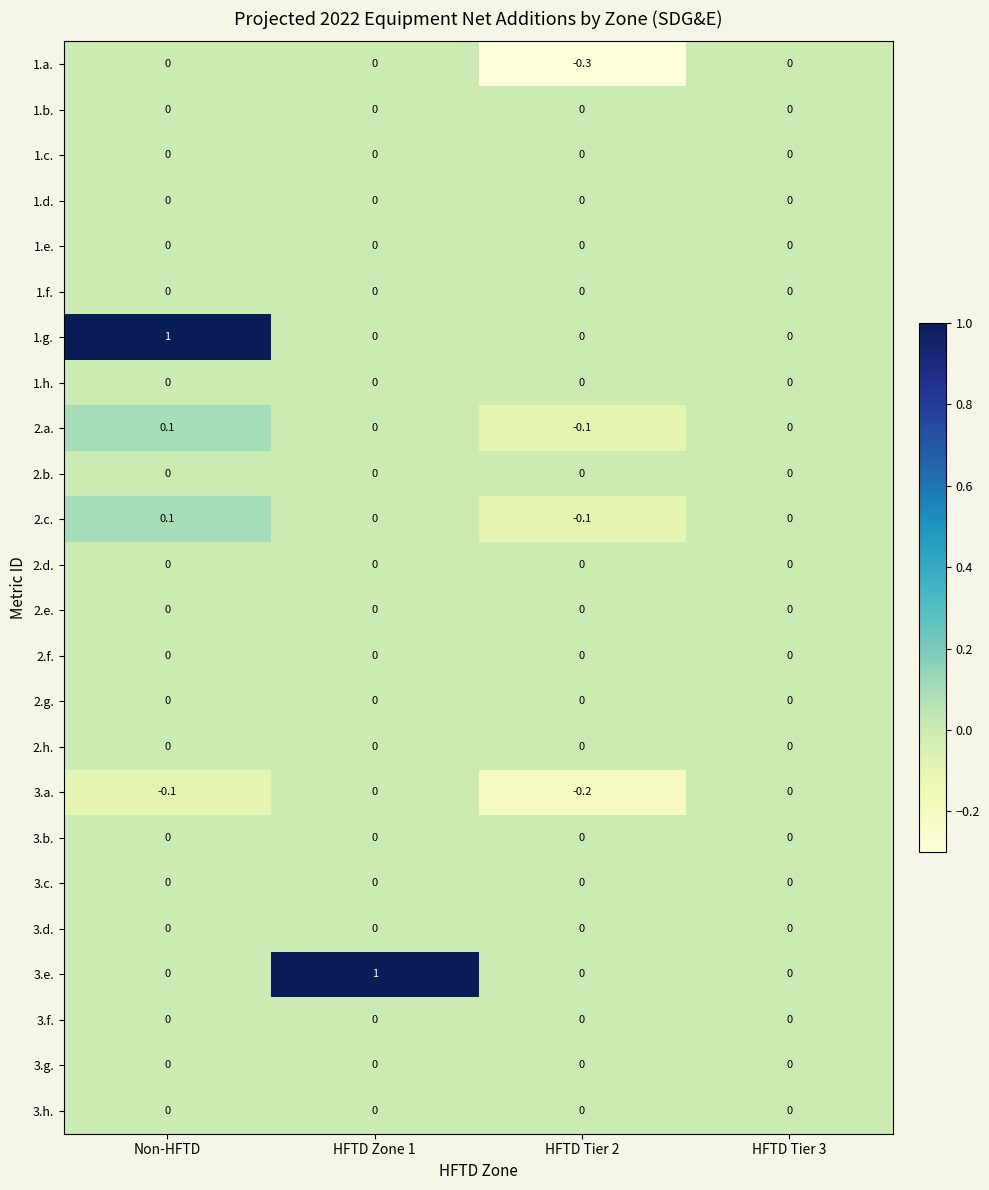

What is the total value across all series at Non-HFTD?

1.1